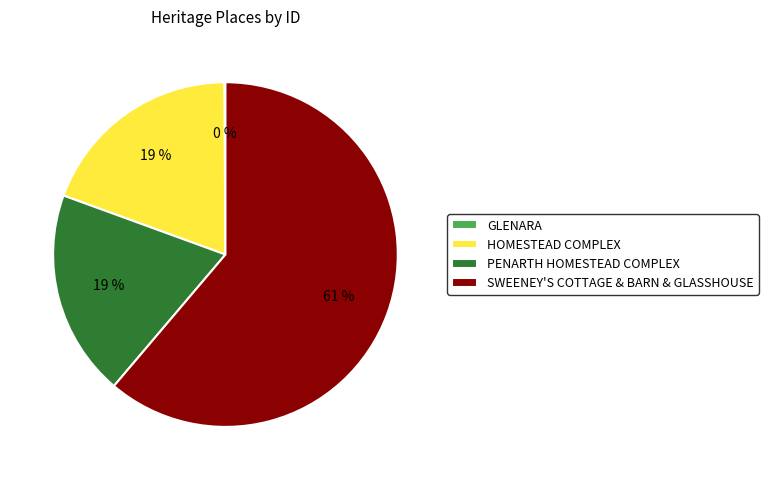

The HOMESTEAD COMPLEX slice represents 19% of the pie. True or false?

True